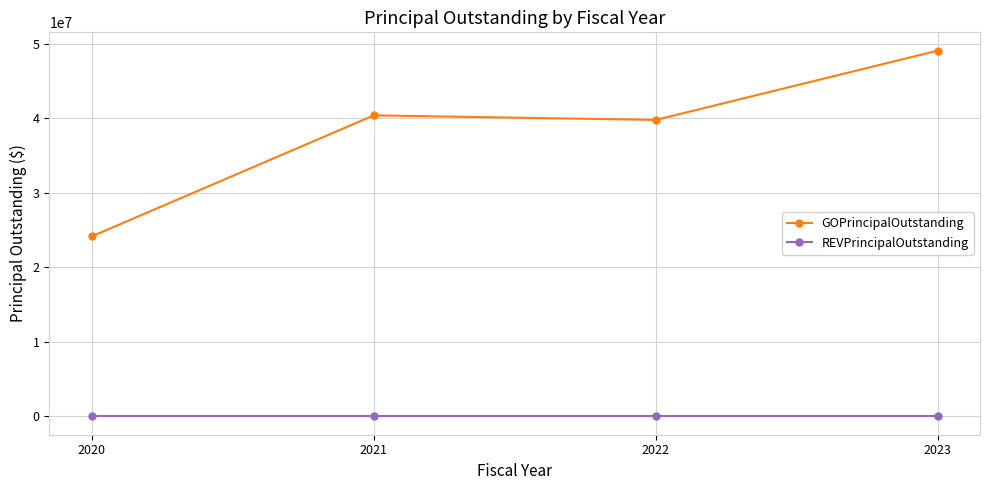

True or false: REVPrincipalOutstanding has a value of 0 at 2020.

True